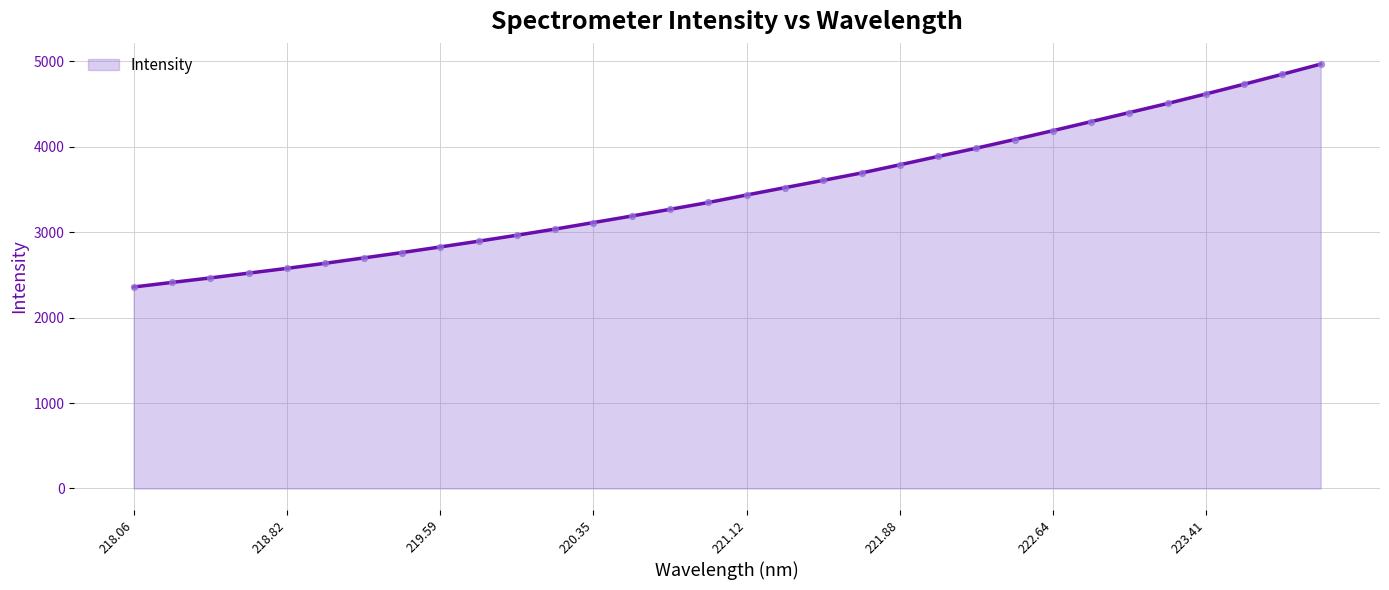

What is the difference between the maximum and minimum values?

2609.4